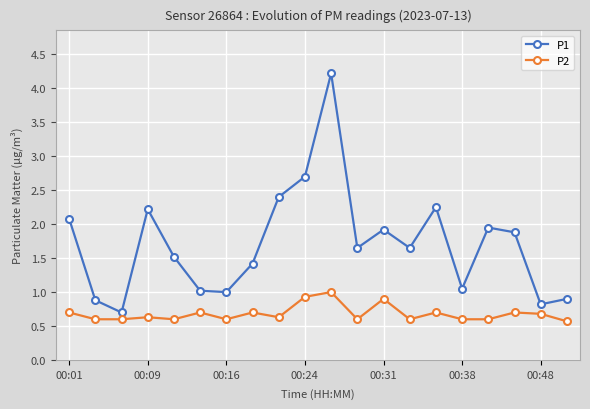

How many interior local valleys does the P1 series have?

6